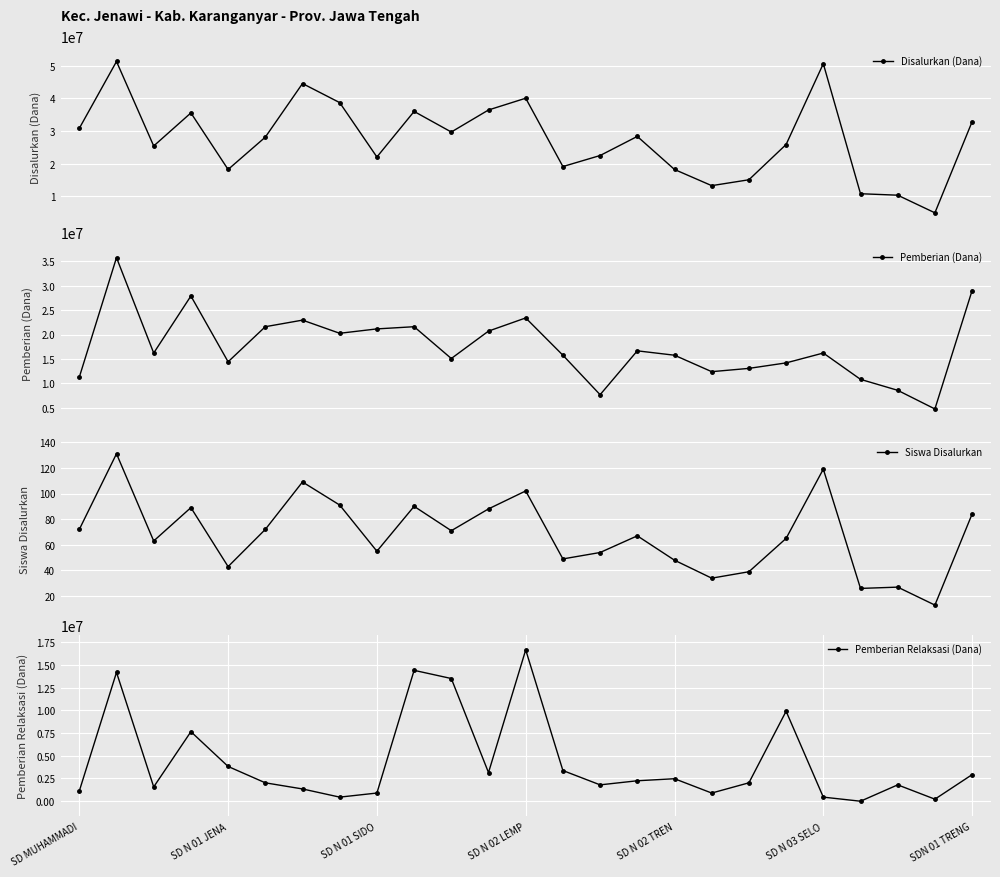

True or false: Siswa Disalurkan and Pemberian (Dana) intersect in this chart.

False